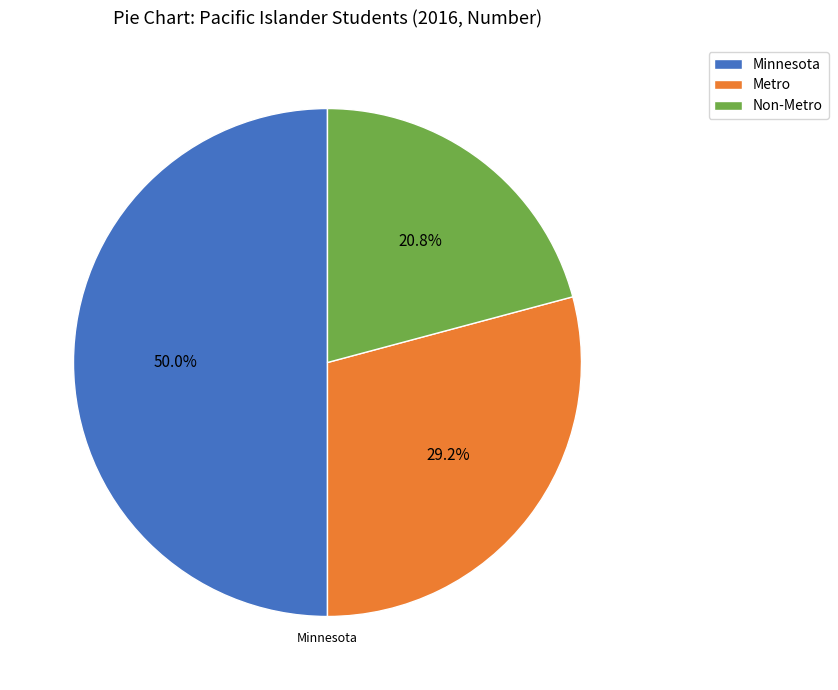

What percentage is the Non-Metro slice, to the nearest percent?

21%